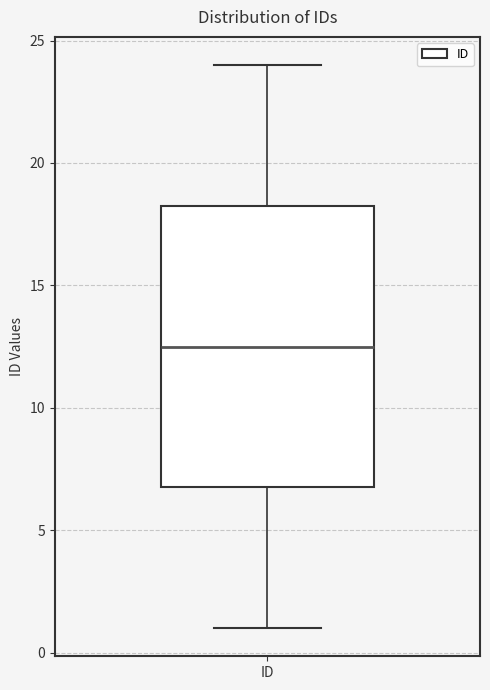

Where does the median line of the box for ID sit on the y-axis? The values are not printed on the chart, so give them approximately, as read against the axis.

12.5